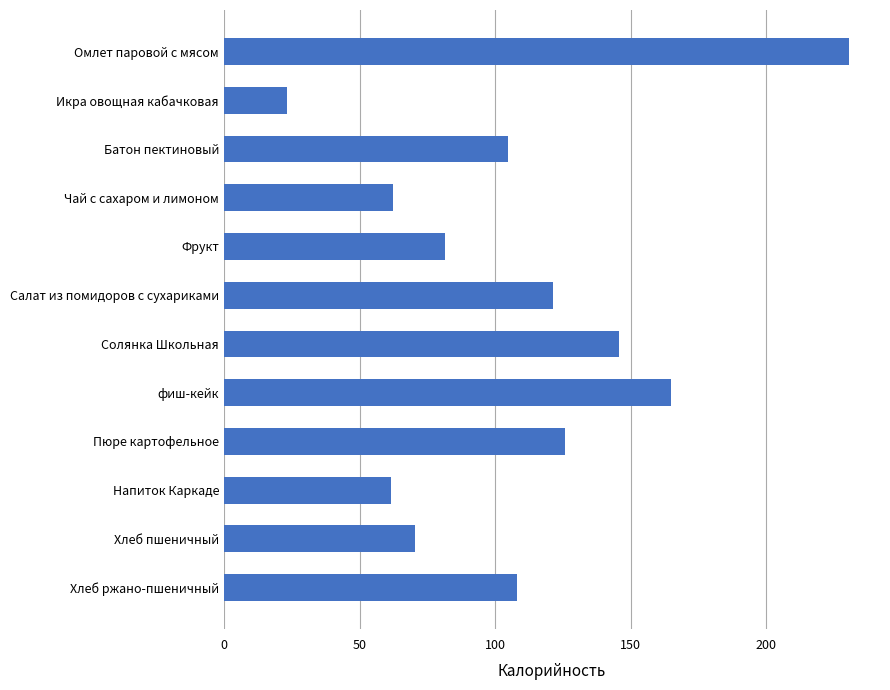

What is the sum of all values?

1299.7